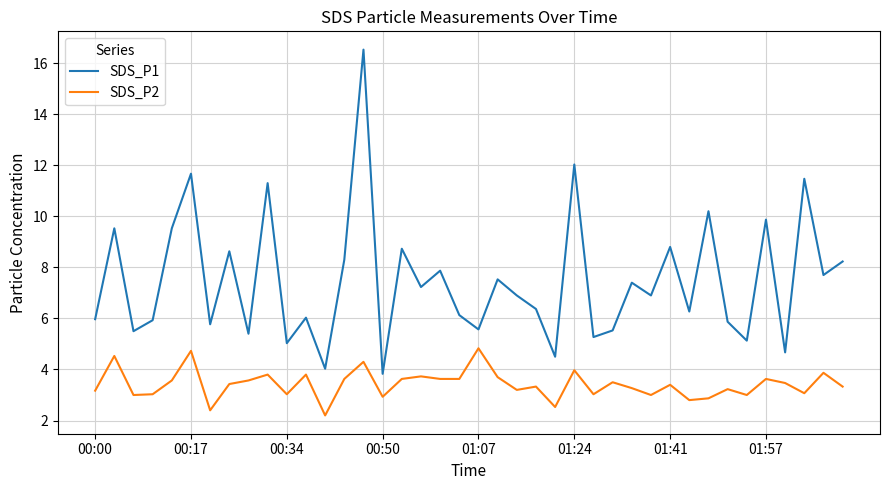

List the series in order of their peak value, lowest first.

SDS_P2, SDS_P1